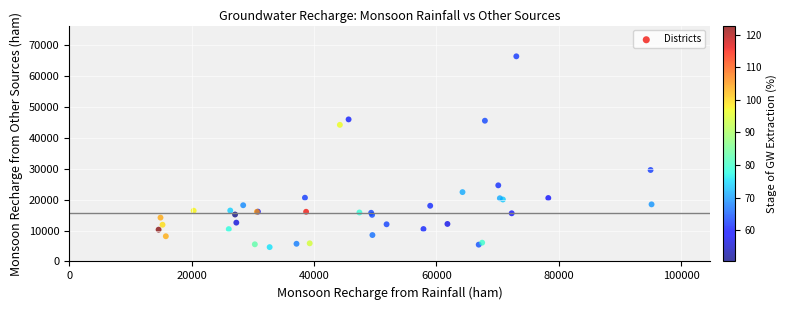

What Y value in the scatter plot is closest to 35508?

29597.8